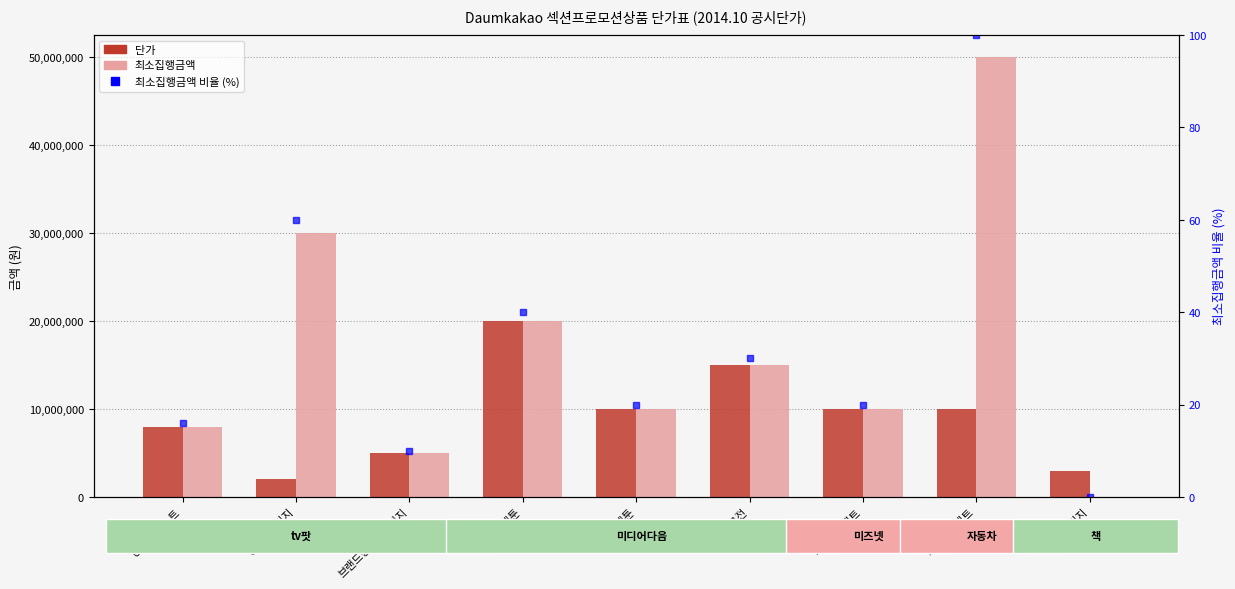

What is the label of the 6th bar from the right?

브랜드웹툰